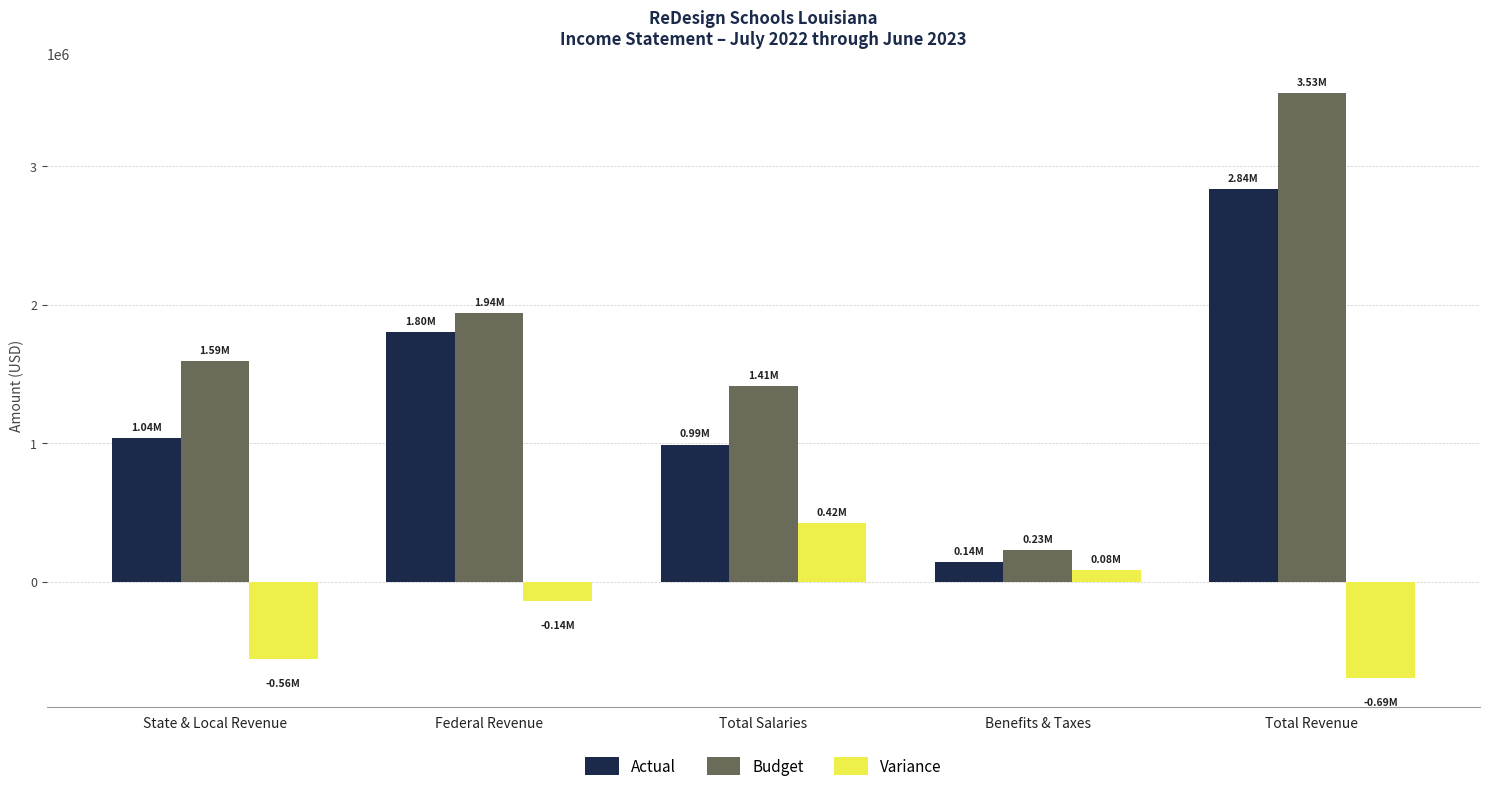

Which category has the highest value in the Budget series?

Total Revenue